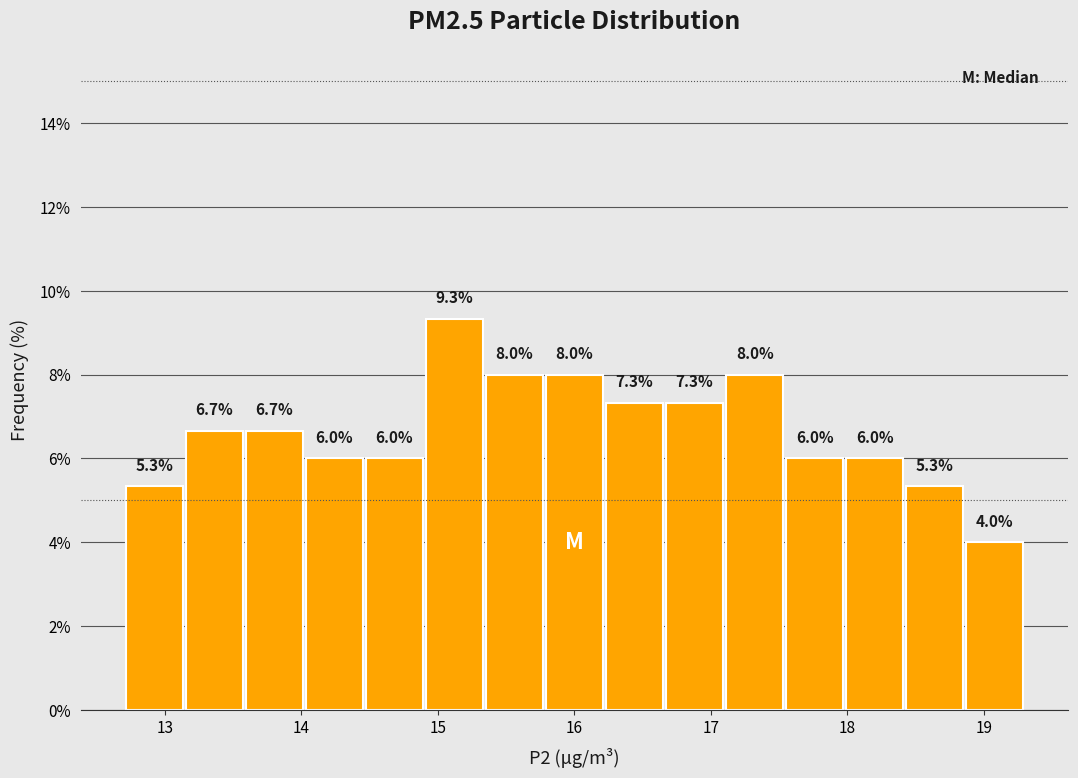

Reading left to right, transcribe this chart: for each bar, give the range it covers on the x-axis and its height. The bar edges are not printed on the chart, so give them approximately, as read against the axis.

12.70 to 13.14: 5.3
13.14 to 13.58: 6.7
13.58 to 14.02: 6.7
14.02 to 14.46: 6.0
14.46 to 14.90: 6.0
14.90 to 15.34: 9.3
15.34 to 15.78: 8.0
15.78 to 16.22: 8.0
16.22 to 16.66: 7.3
16.66 to 17.10: 7.3
17.10 to 17.54: 8.0
17.54 to 17.98: 6.0
17.98 to 18.42: 6.0
18.42 to 18.86: 5.3
18.86 to 19.30: 4.0